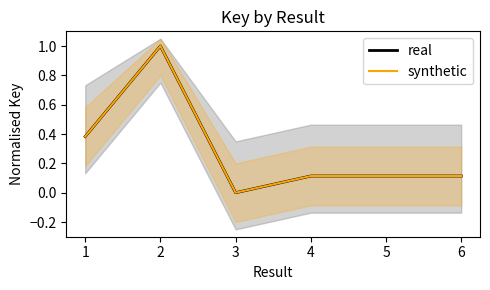

At 2, list the series in order from largest to smallest.

real, synthetic